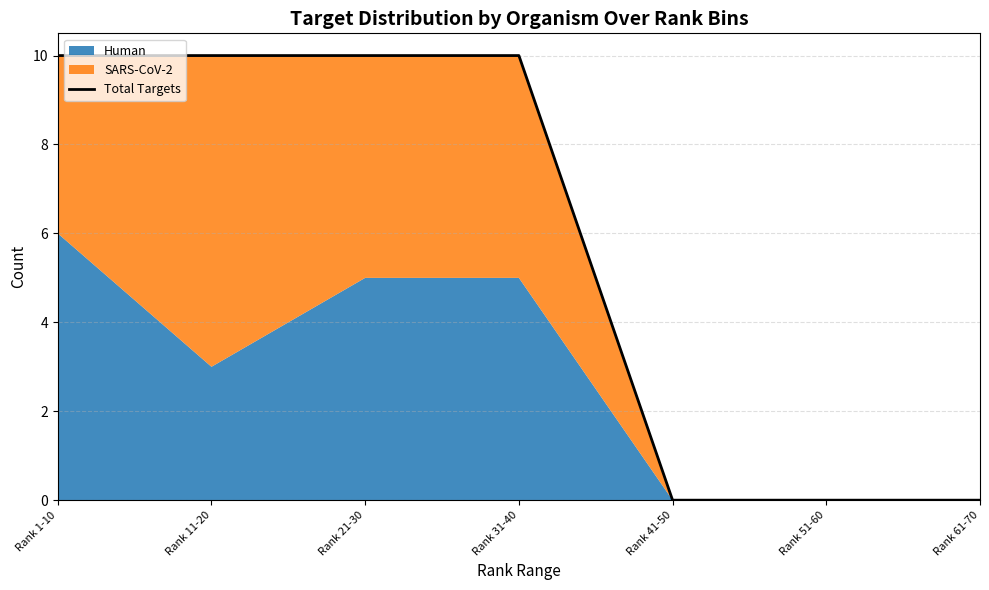

Reading left to right, what are all the values shown in this chart?

10	10	10	10	0	0	0